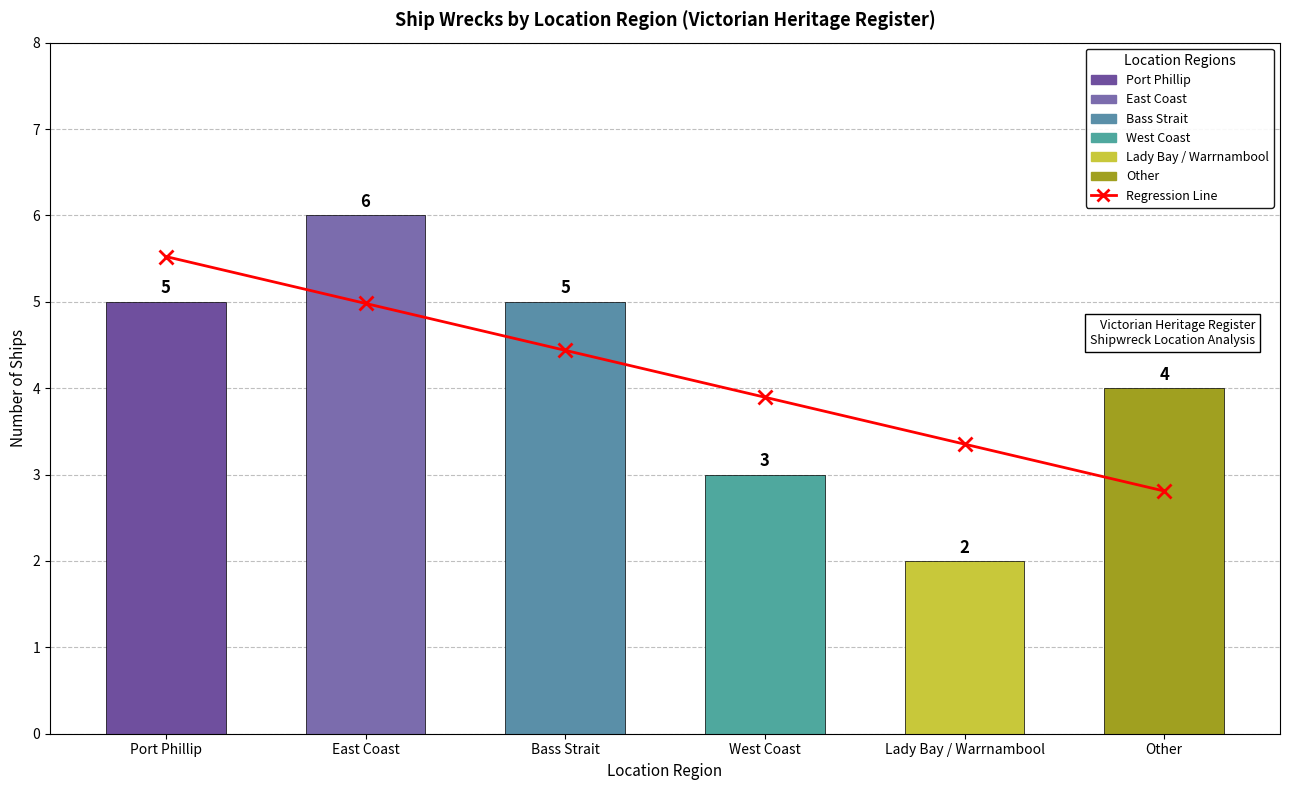

Are the bars grouped side by side (vs. stacked)?

No